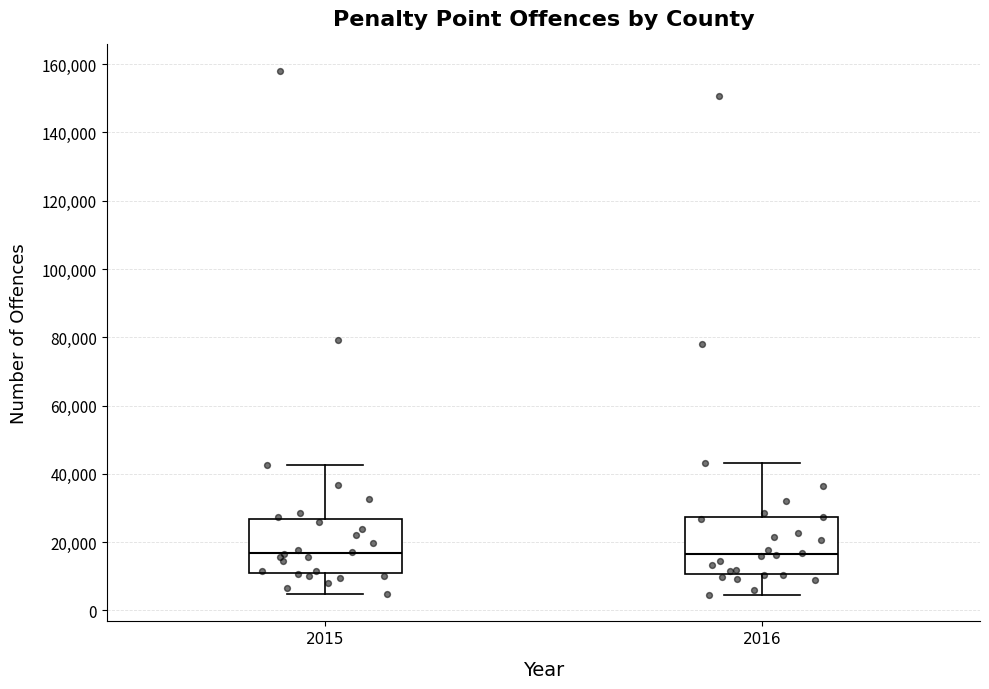

Reading left to right, transcribe this box plot: for each box, give where its median line is, the range the box spans, and where its two whiskers end, as read against the y-axis. The values are not printed on the chart, so give them approximately, as read against the axis.

2015: median 16000, box 10000 to 26000, whiskers 4000 to 42000
2016: median 16000, box 10000 to 28000, whiskers 4000 to 44000